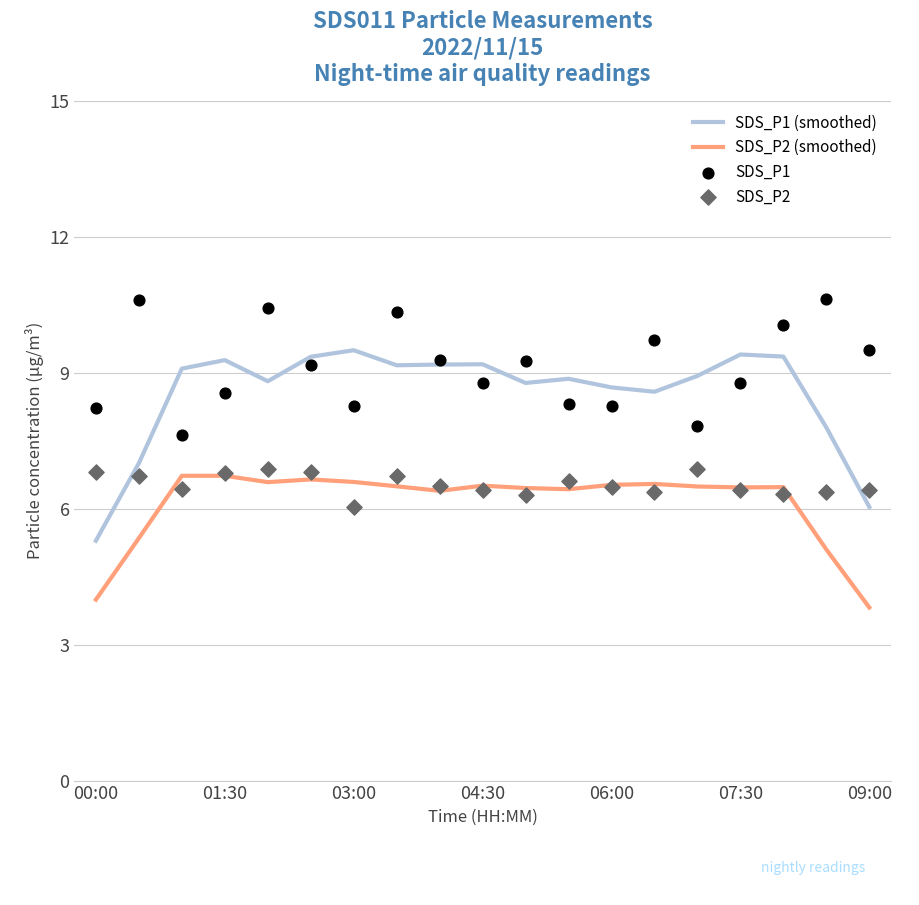

At how many categories does at least one series exceed 9?

15